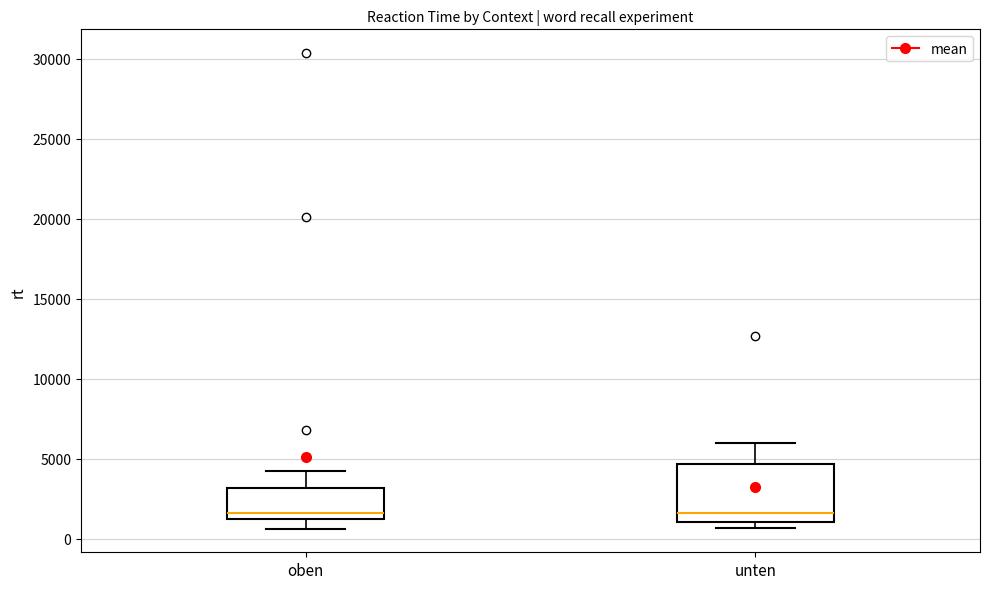

Where is the lower edge of the box for unten on the y-axis? The values are not printed on the chart, so give them approximately, as read against the axis.

1000